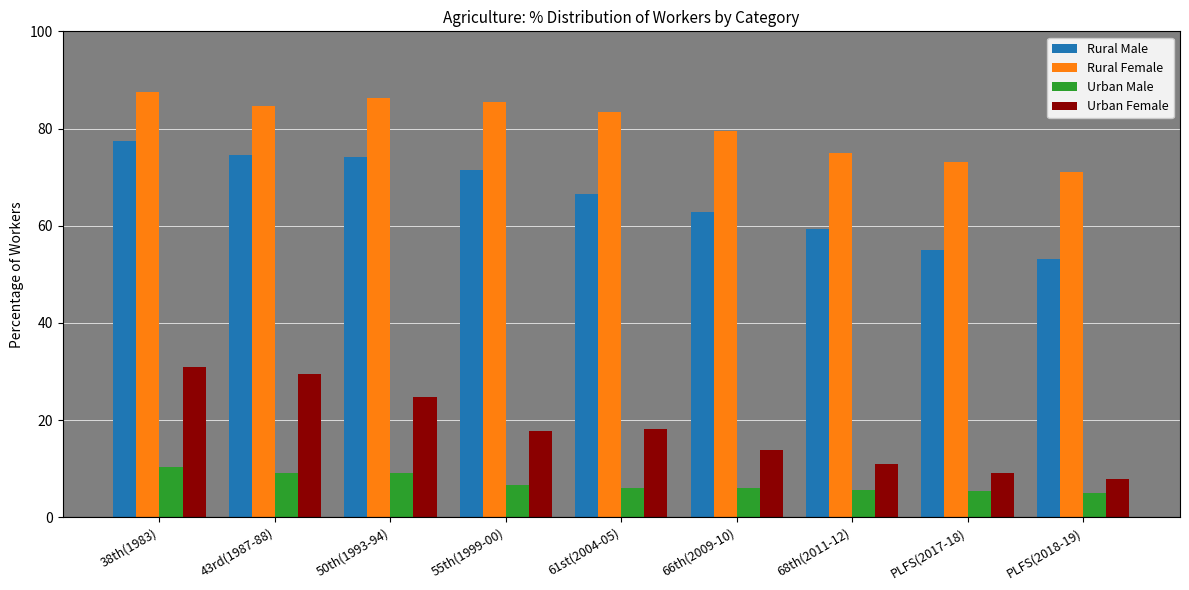

At 38th(1983), list the series in order from largest to smallest.

Rural Female, Rural Male, Urban Female, Urban Male